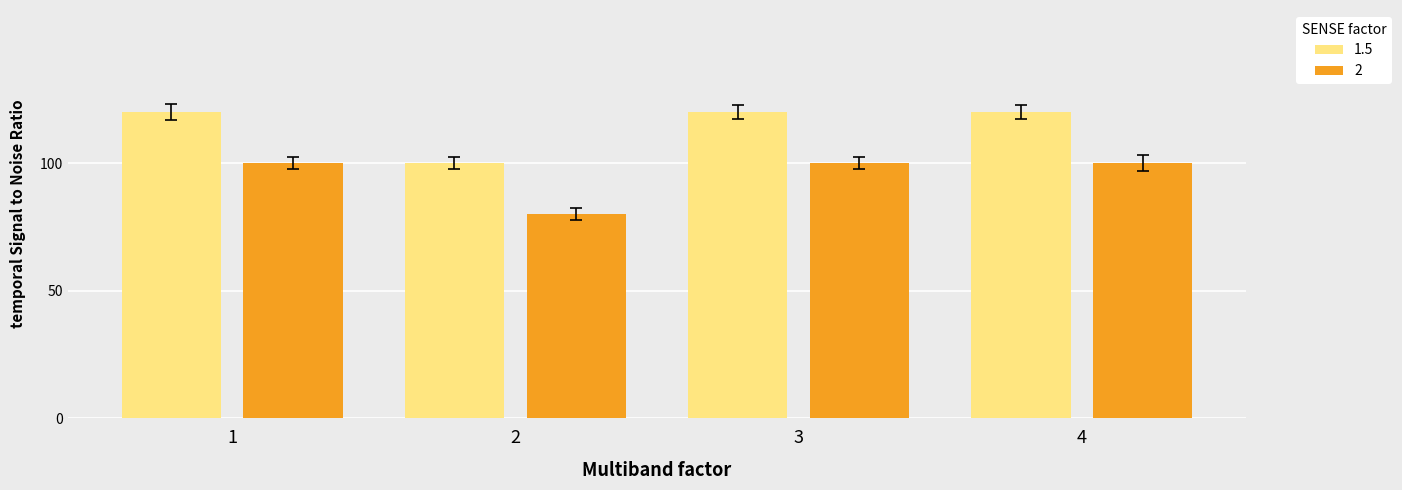

What is the maximum value for 1.5?

120